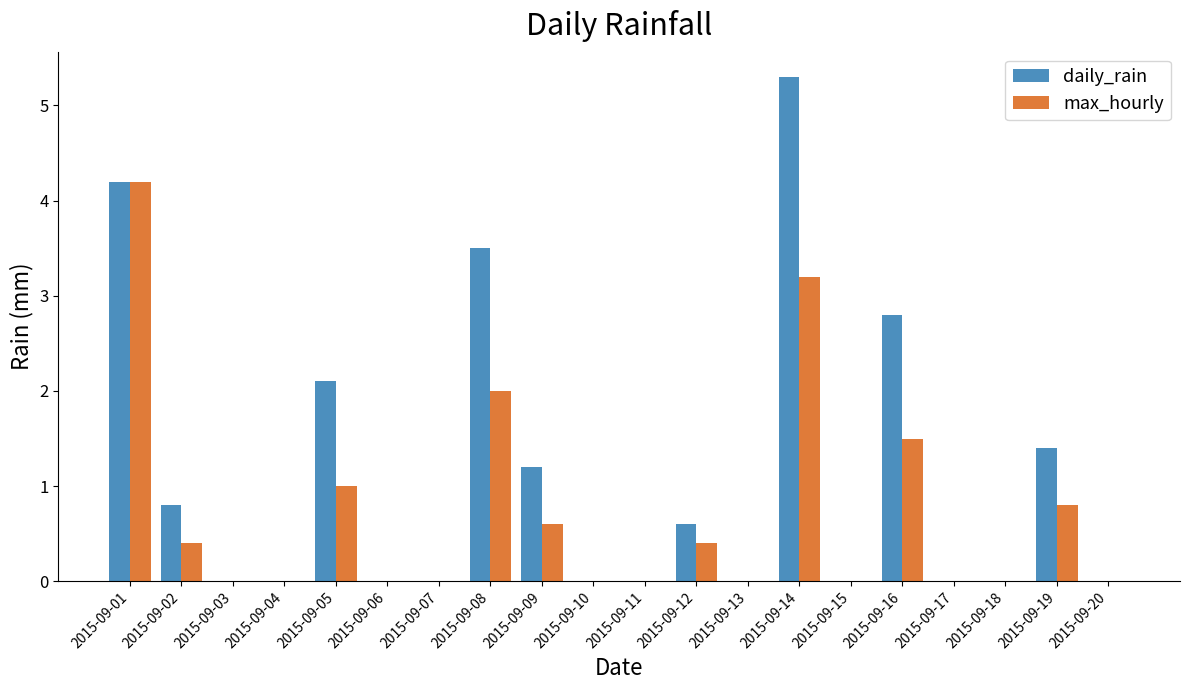

True or false: max_hourly has a value of 4.2 at 2015-09-01.

True